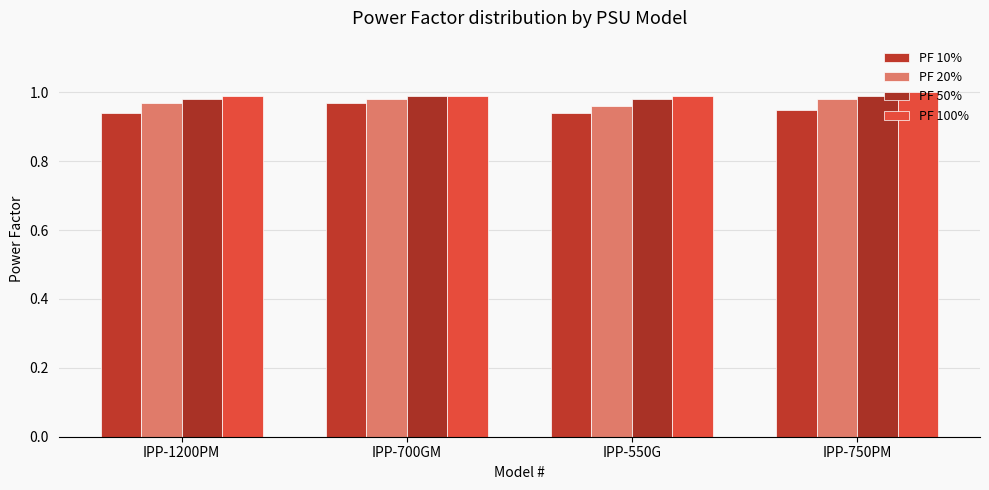

How many bars are there in each group?

4